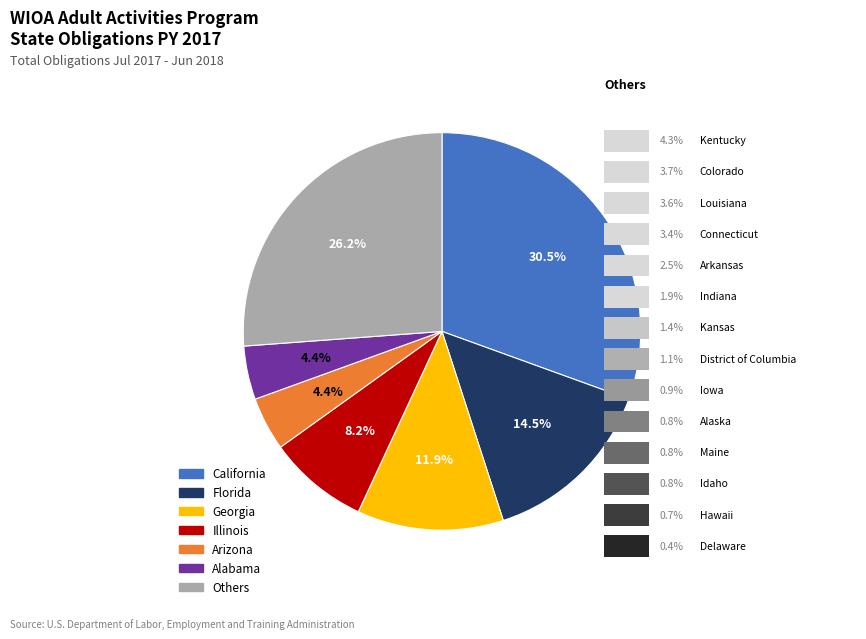

Which has a higher value, District of Columbia or Hawaii?

District of Columbia